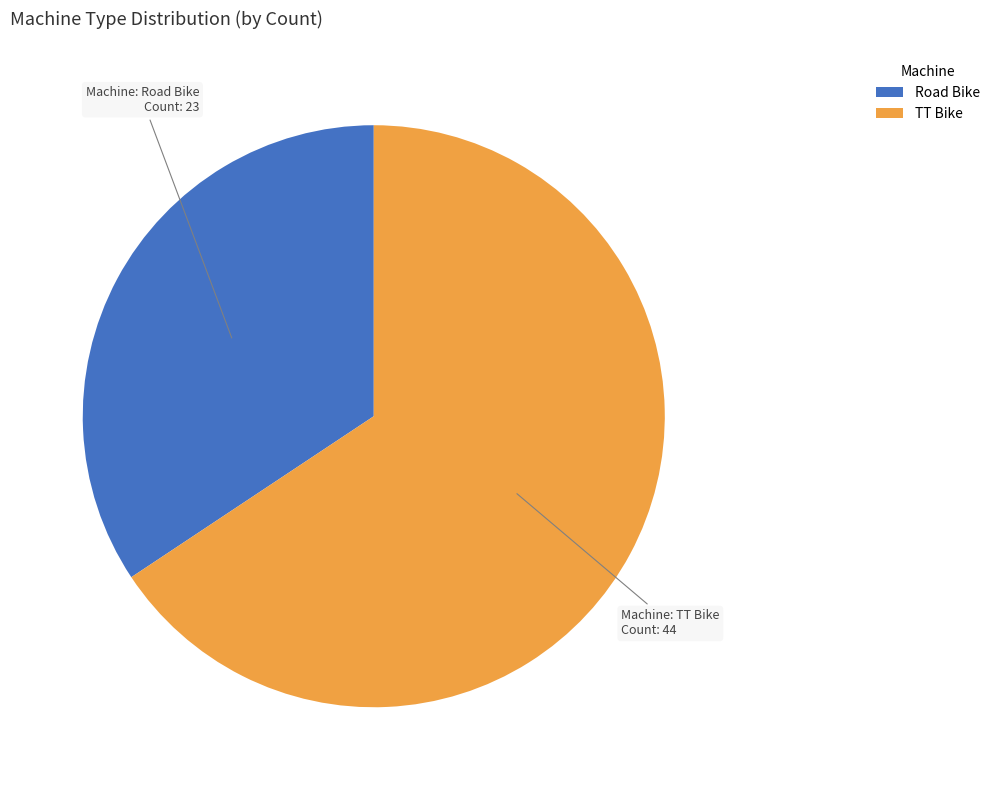

Rank the categories by value from highest to lowest.

TT Bike, Road Bike